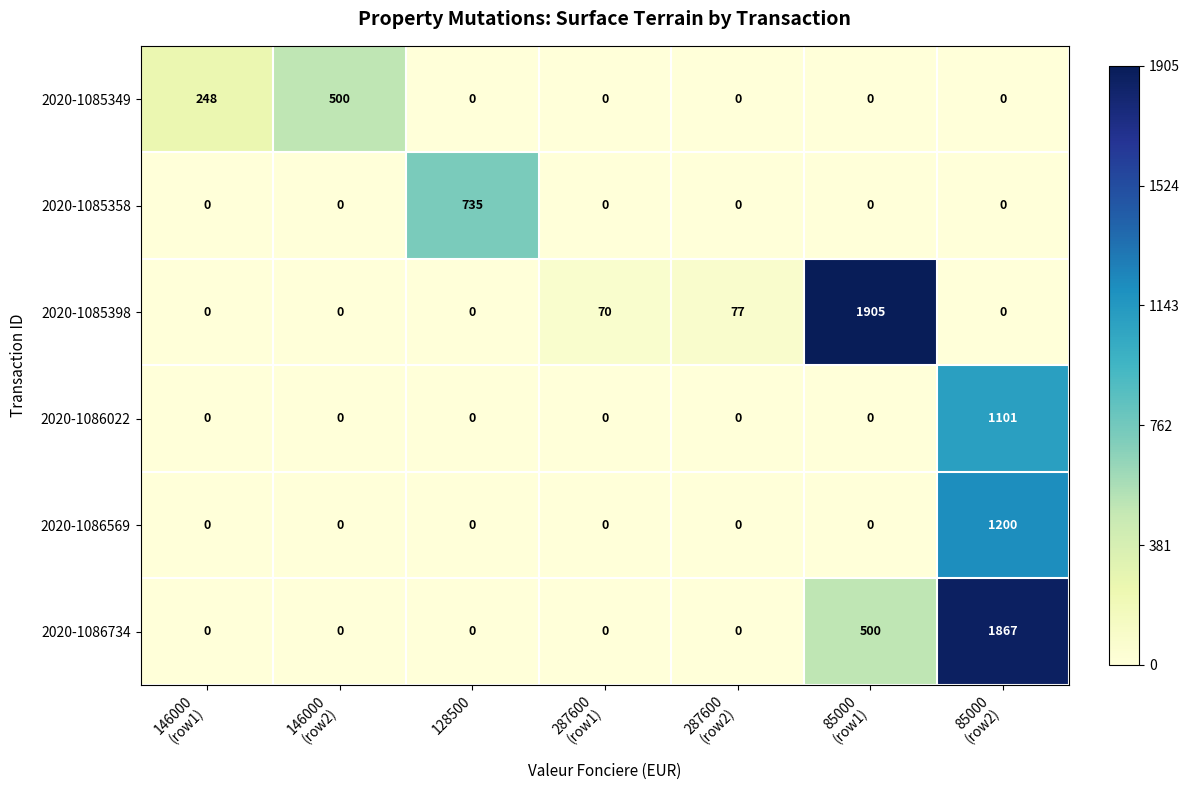

Rank the series by their maximum value, from lowest to highest.

2020-1085349, 2020-1085358, 2020-1086022, 2020-1086569, 2020-1086734, 2020-1085398